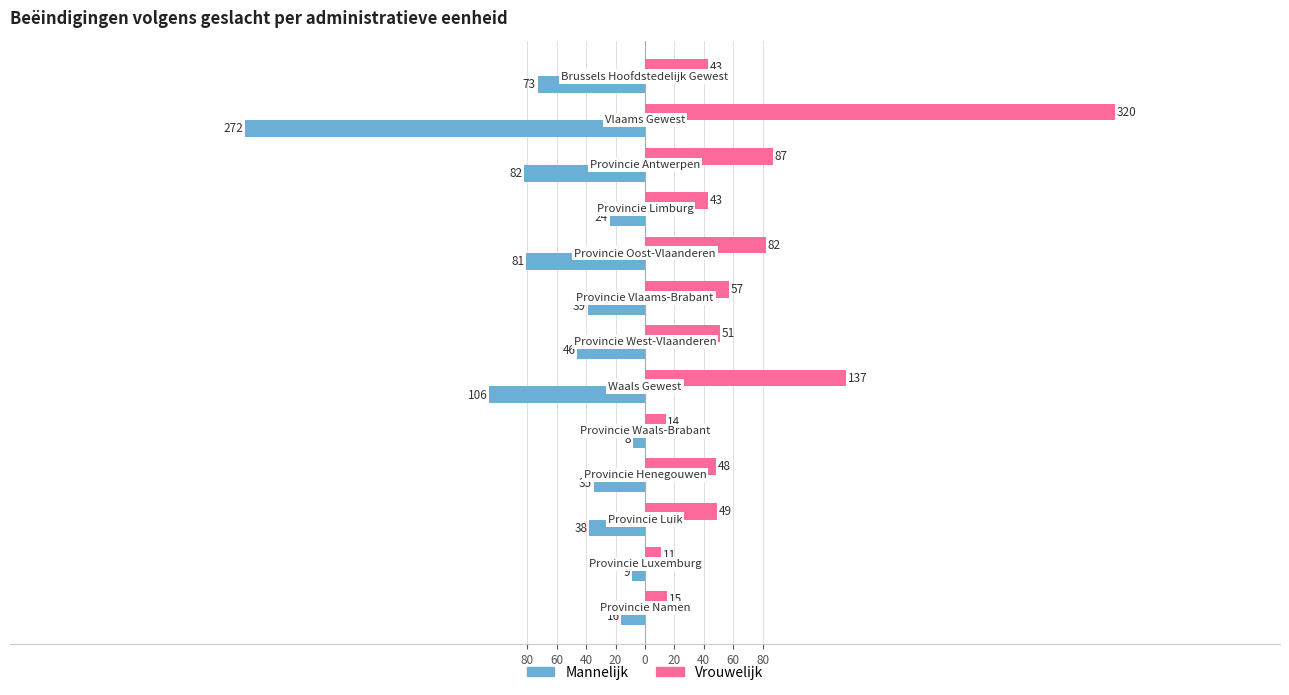

What is the lowest value of the Mannelijk series?

-272